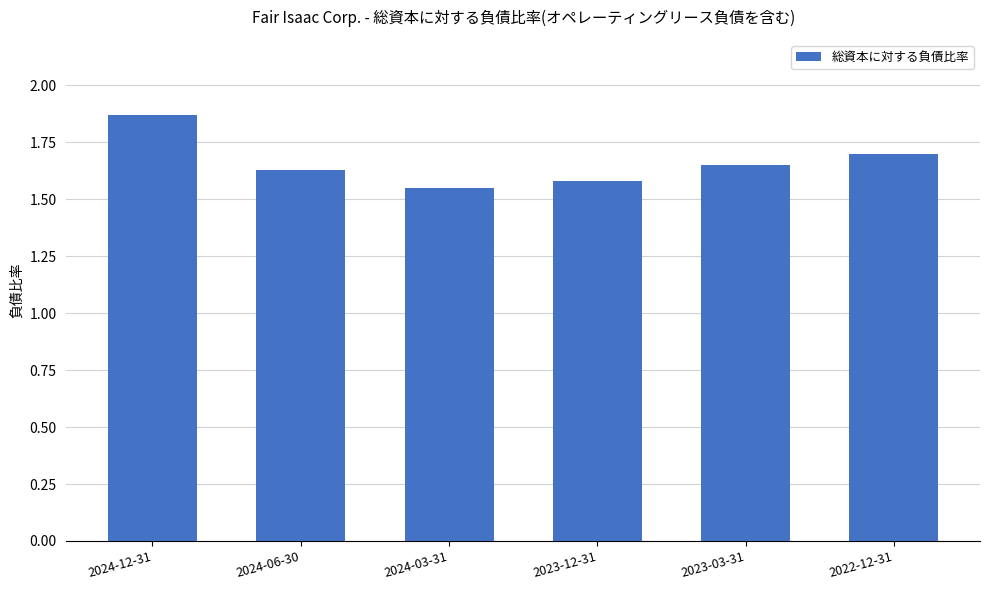

What is the label of the 4th bar from the left?

2023-12-31